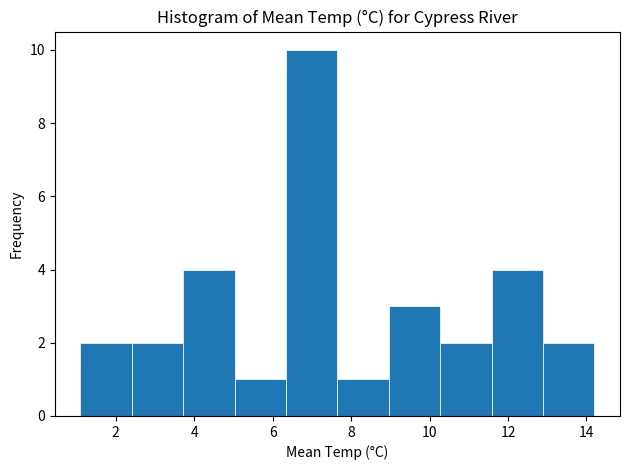

Over which range of the x-axis is the bar tallest?

6.4 to 7.6